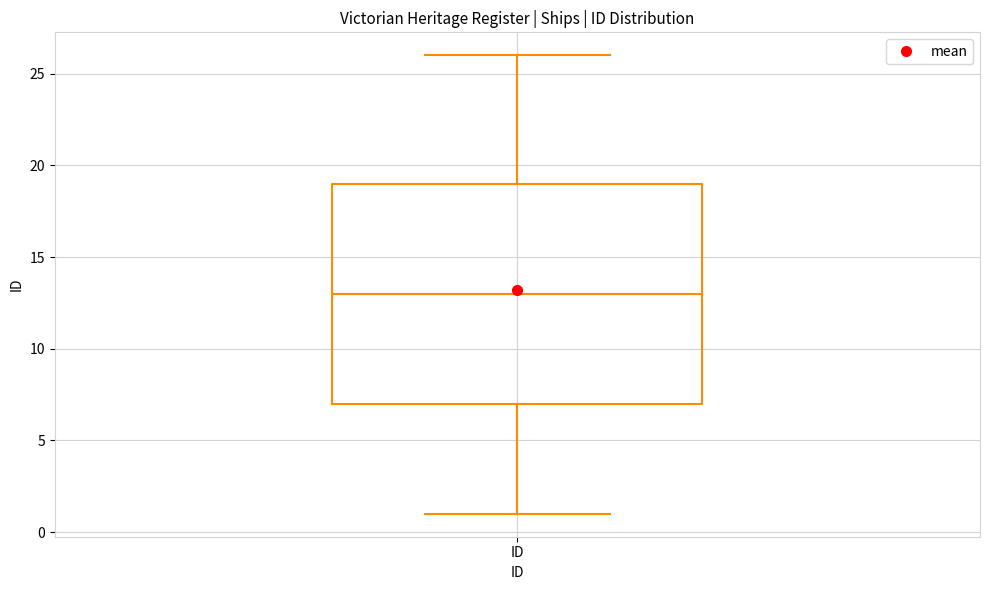

Where does the upper whisker of the box for ID end on the y-axis? The values are not printed on the chart, so give them approximately, as read against the axis.

26